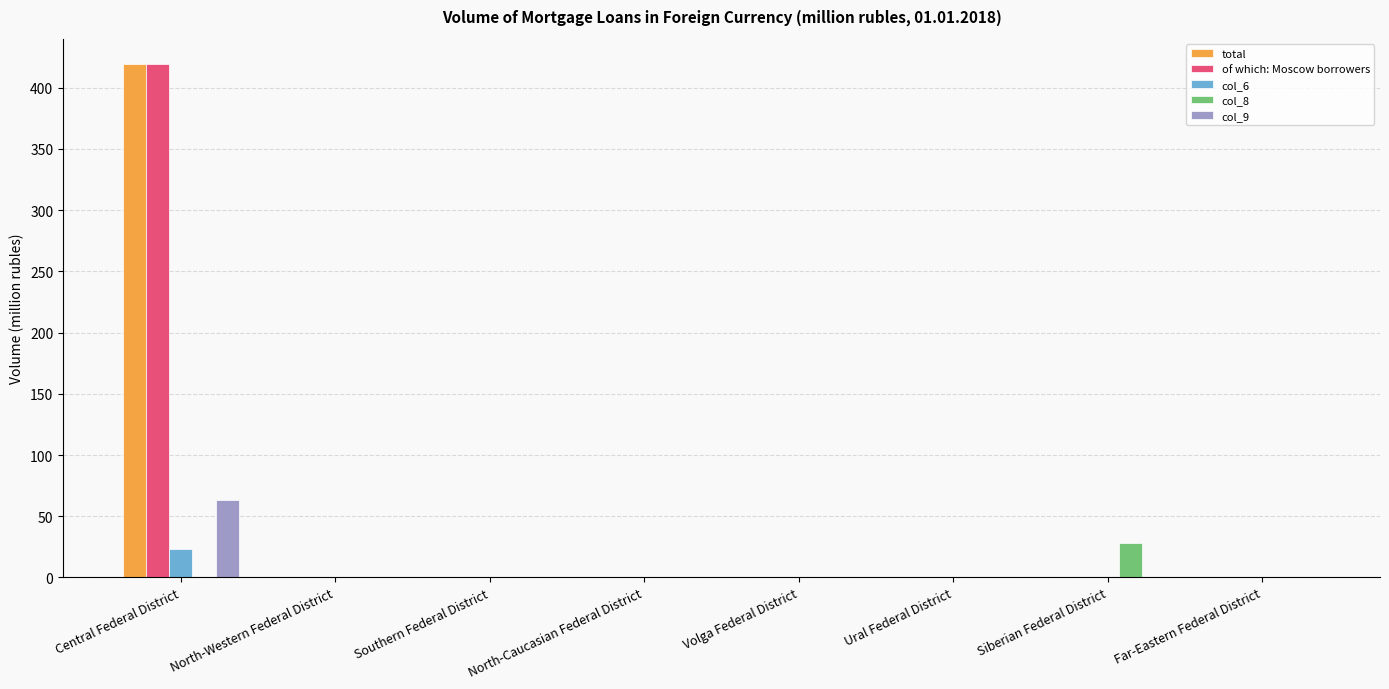

Is it true that total equals 136 at Far-Eastern Federal District?

False